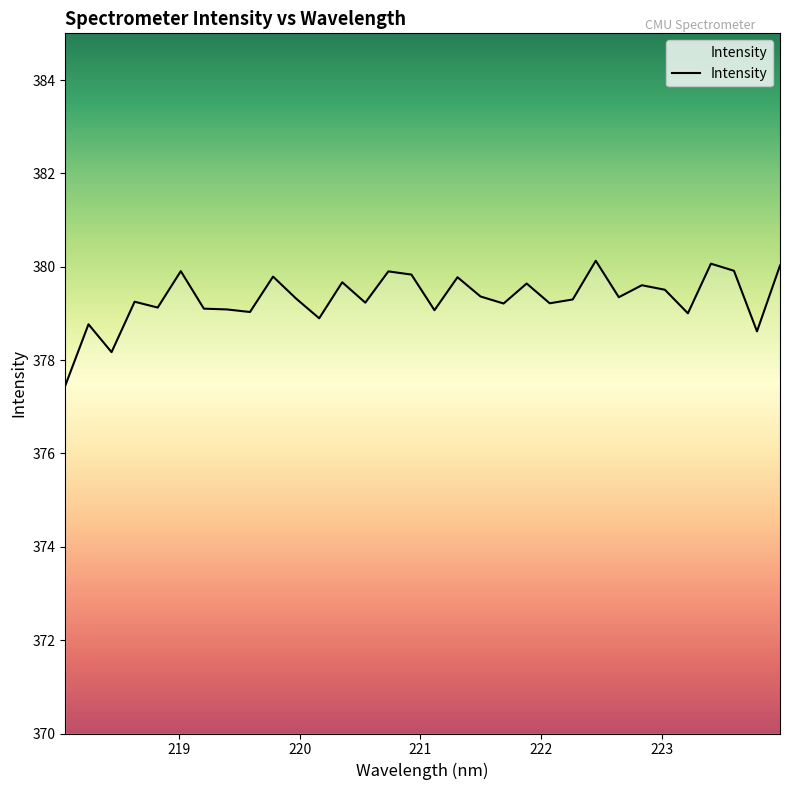

At which category does the data reach its first local peak?

219